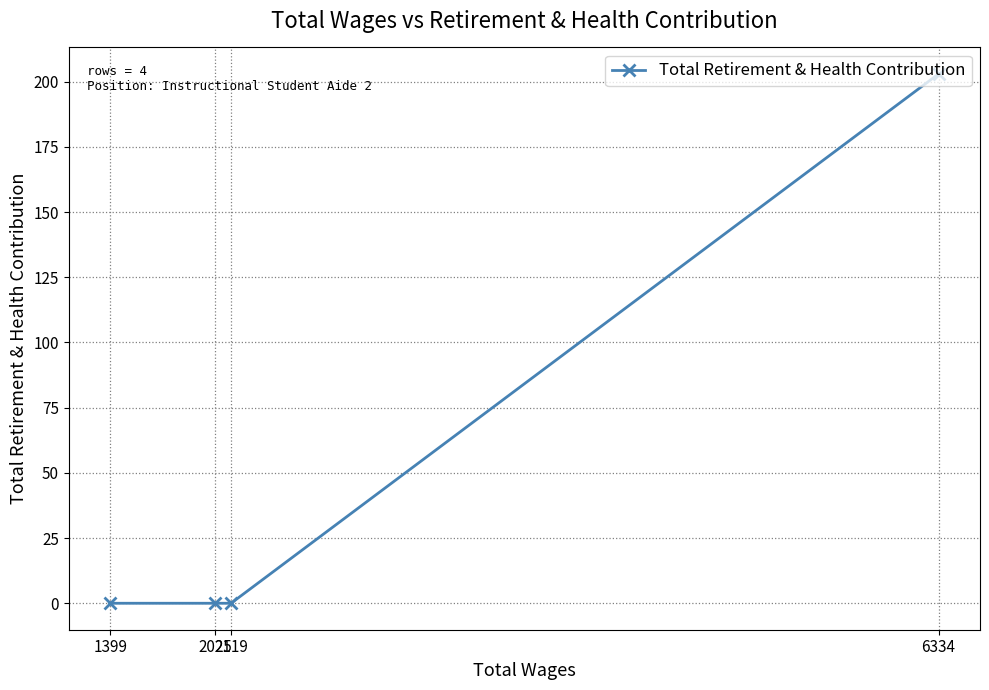

Rank the categories by value from lowest to highest.

2119, 2025, 1399, 6334